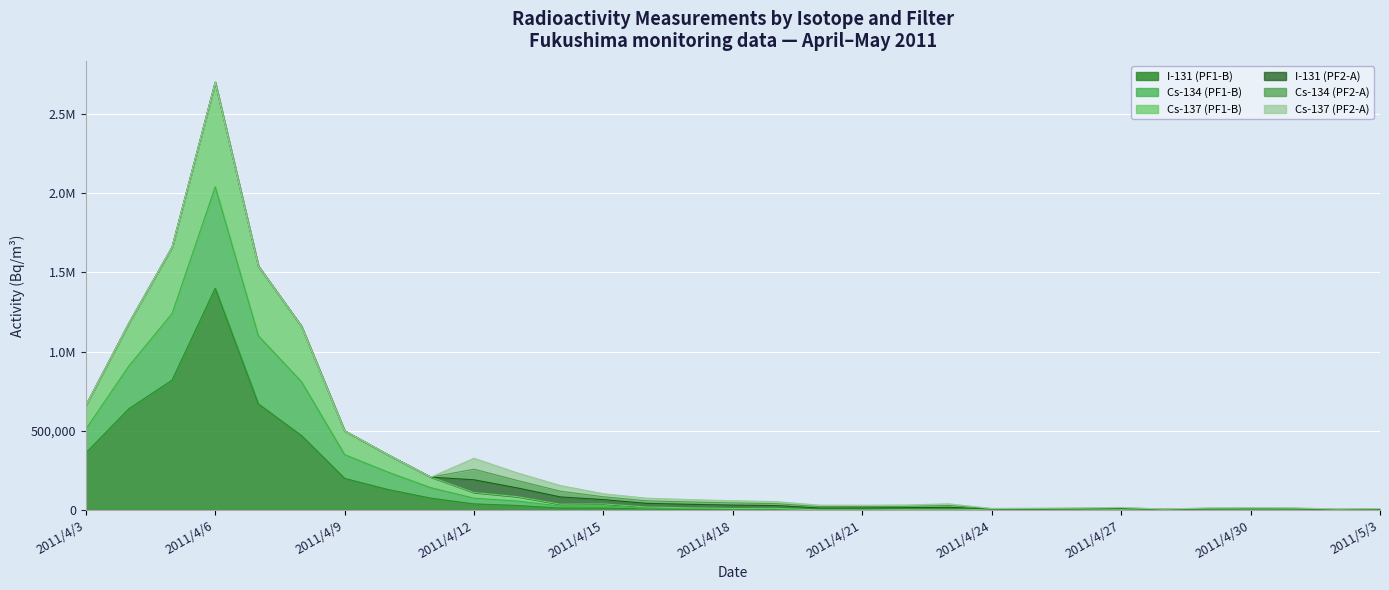

What is the total value across all series at 2011/4/19?

42700